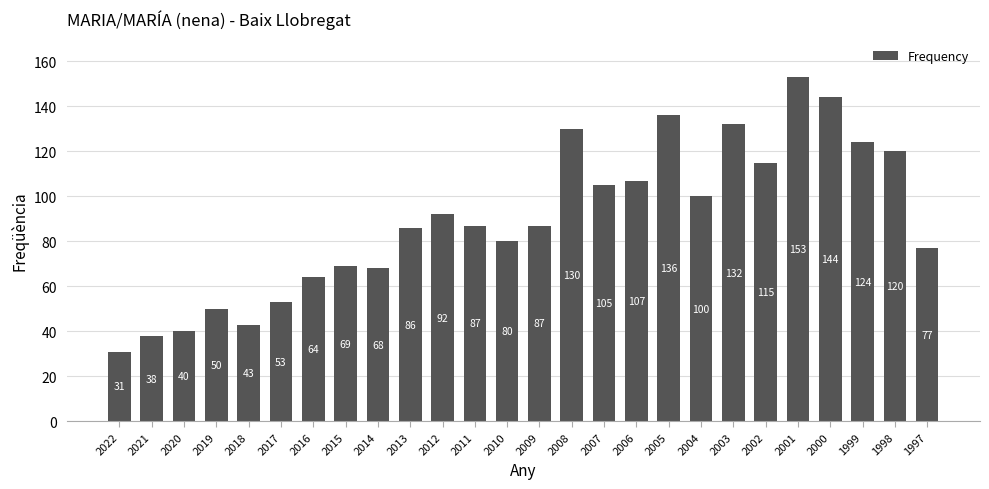

What is the difference between the second highest and second lowest values?

106